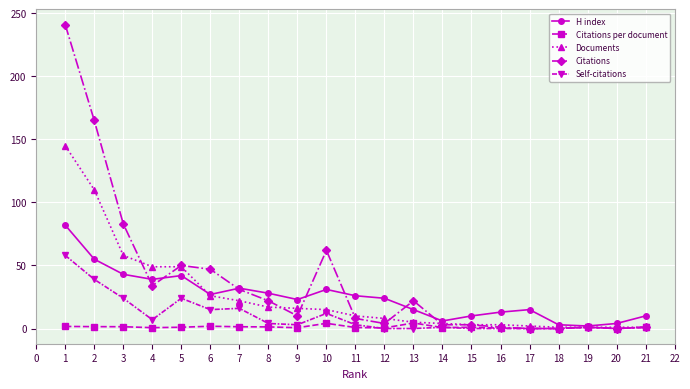

Which series has the widest spread of values?

Citations